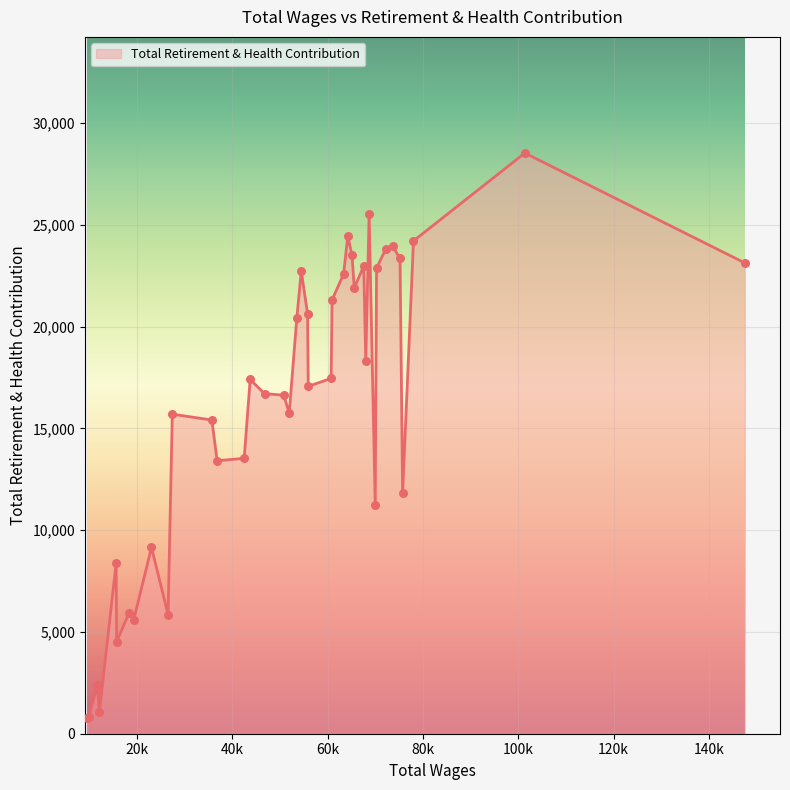

What is the greatest value displayed?

28537